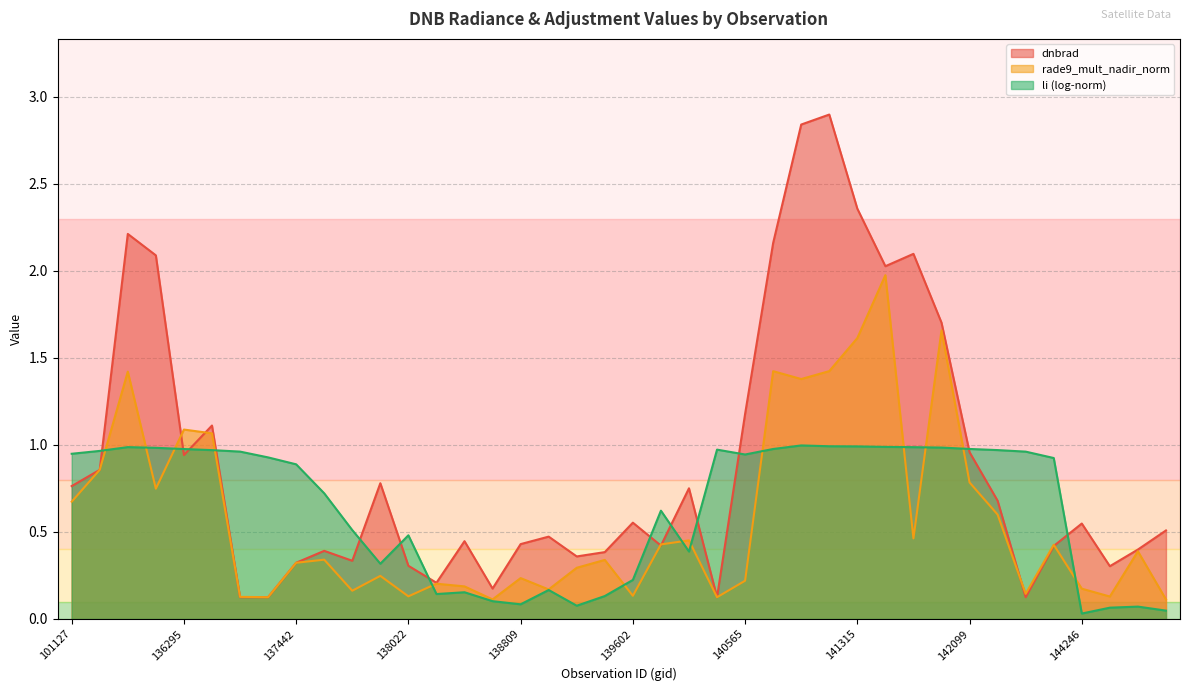

What is the difference between the second highest and second lowest values in the dnbrad series?

2.7